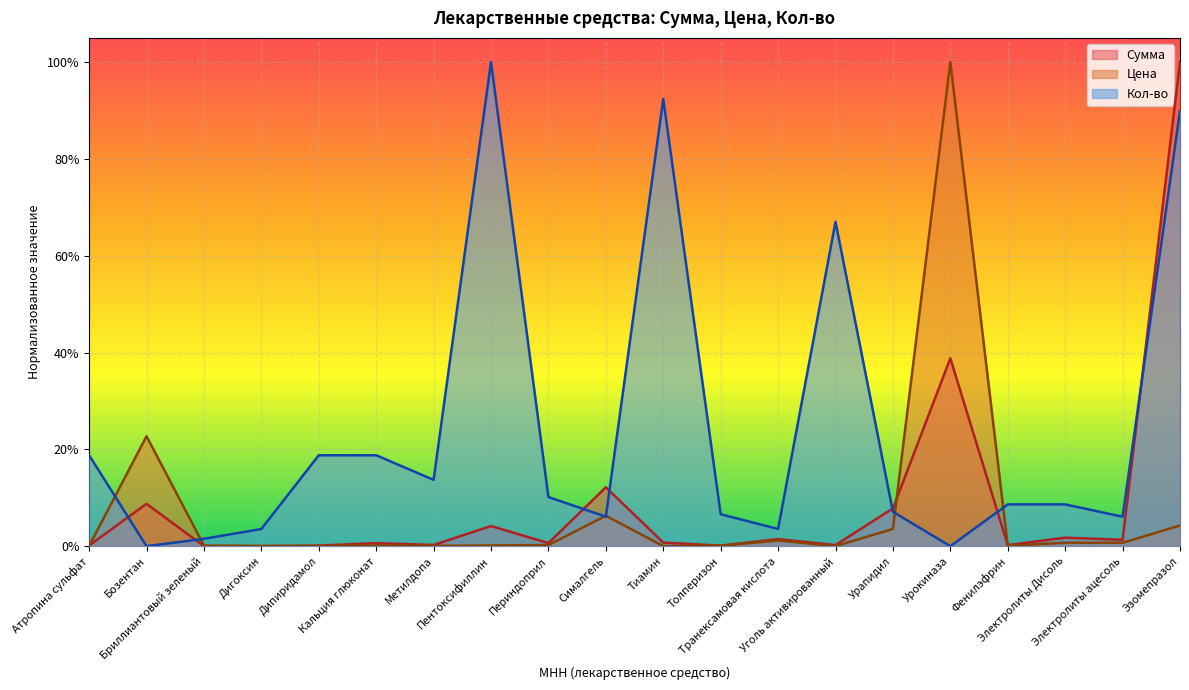

How many lines are shown in the chart?

3